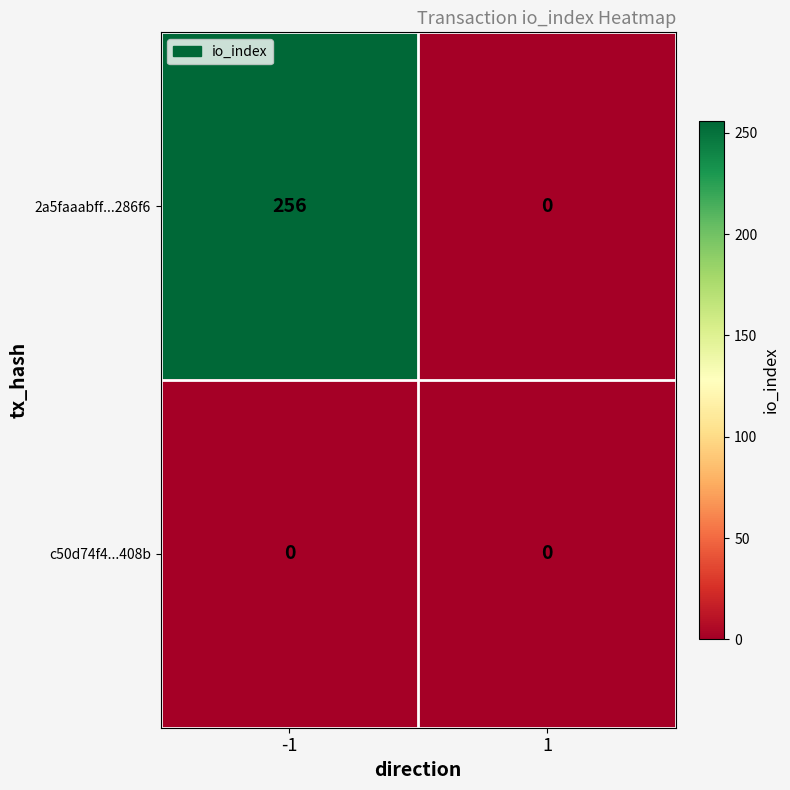

Rank the series at -1 from highest to lowest value.

2a5faaabff...286f6, c50d74f4...408b